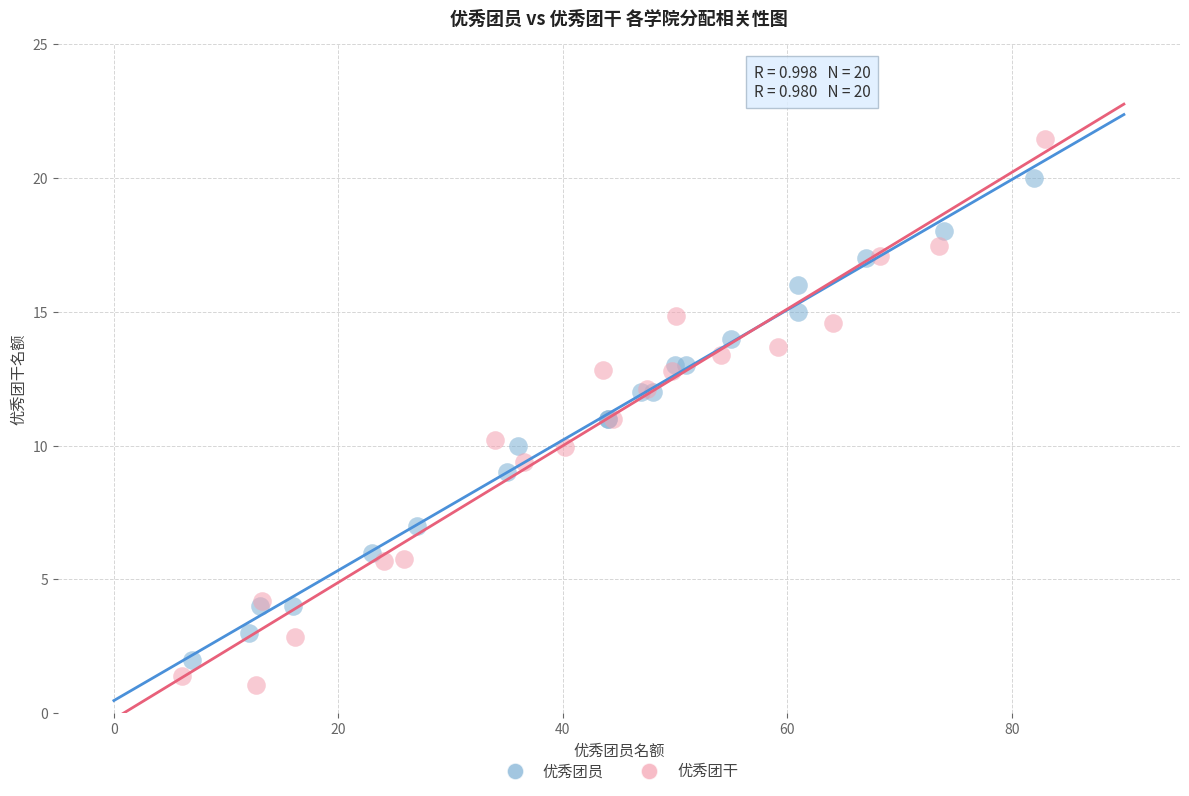

Which series has the largest Y range (max minus min)?

优秀团干